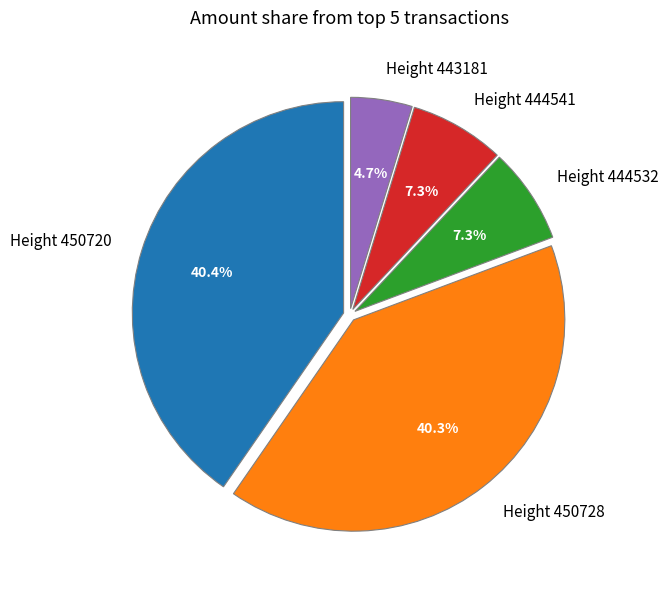

What is the ratio of the value at Height 450728 to the value at Height 450720?

1.0